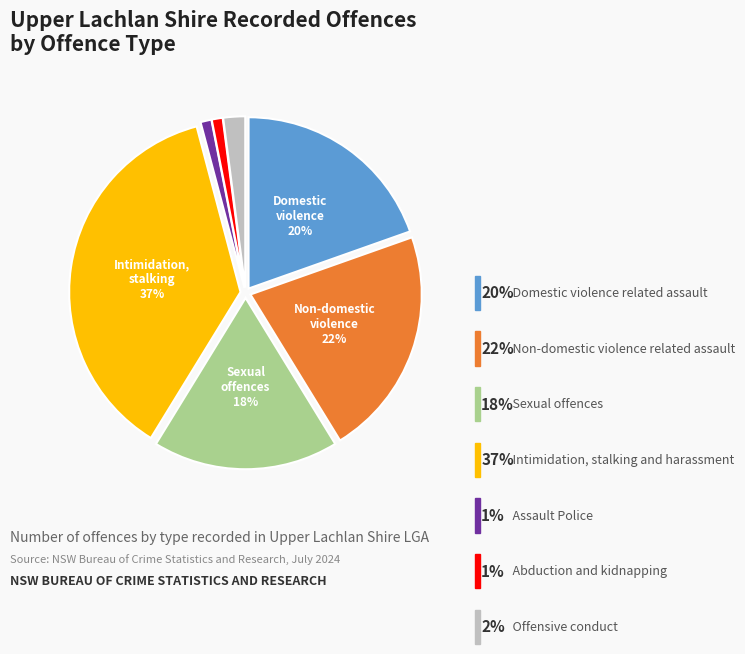

To the nearest percent, what is the average slice percentage?

14%